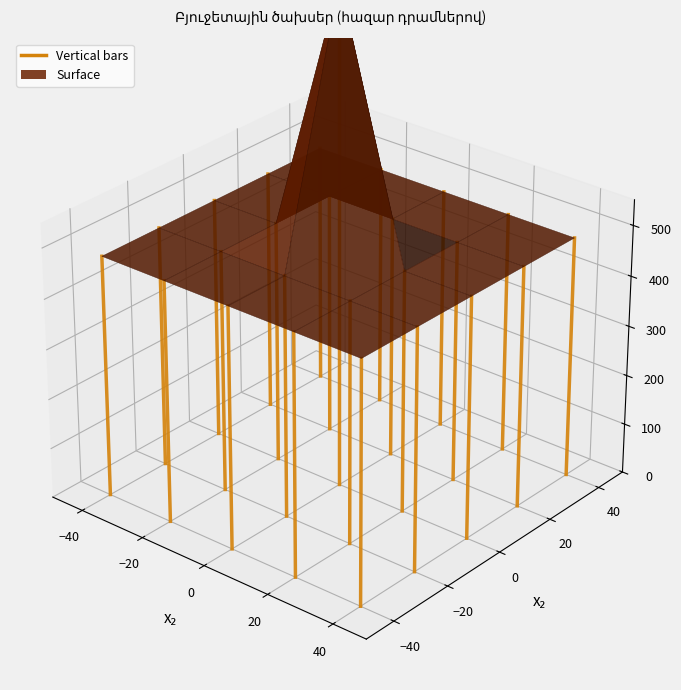

True or false: the data has more than 1 interior local peaks.

False